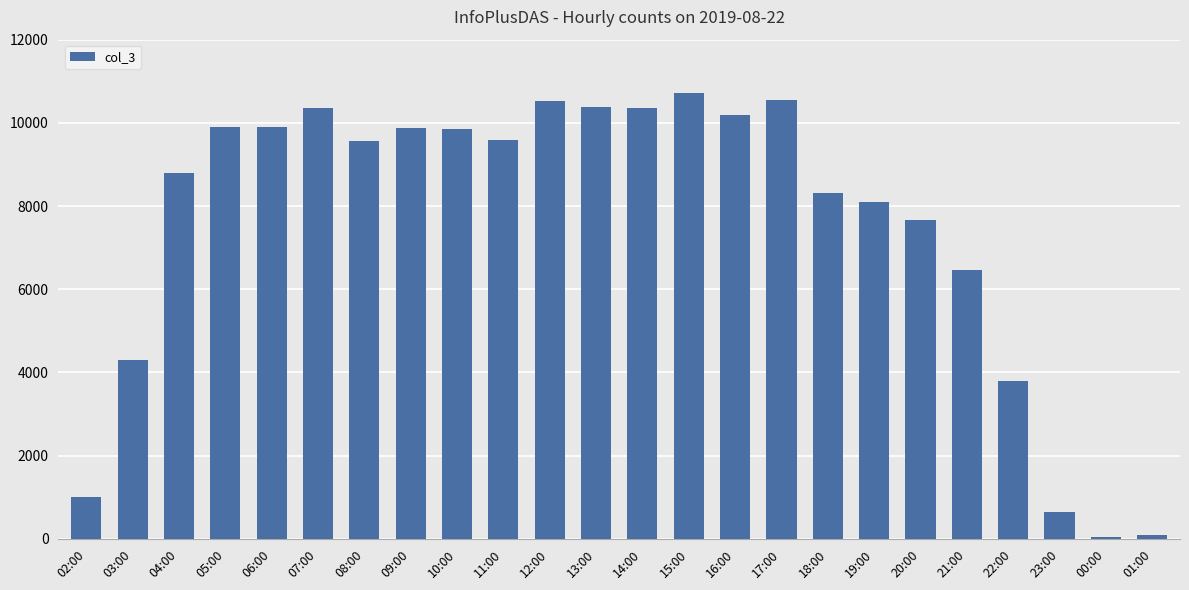

What is the difference between the maximum and minimum values?

10662